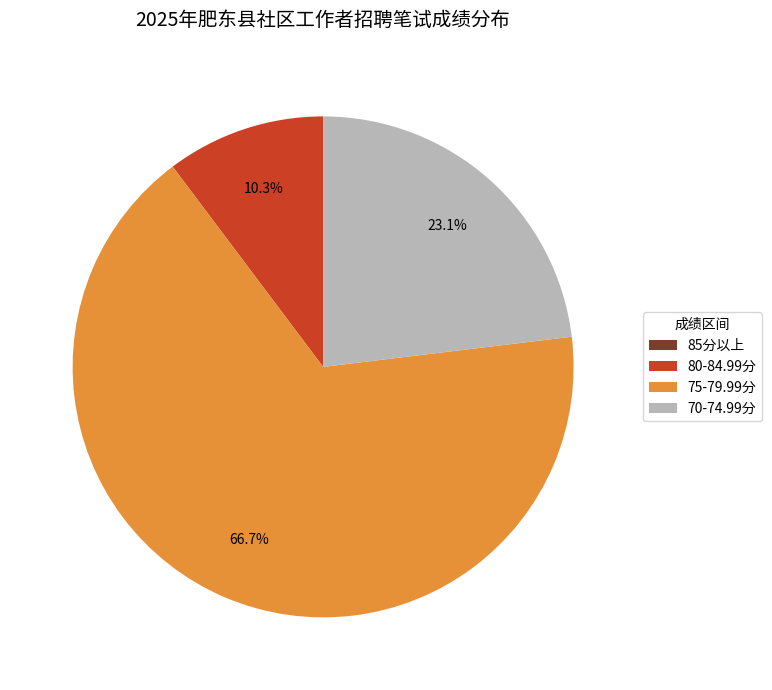

What is the majority slice?

75-79.99分